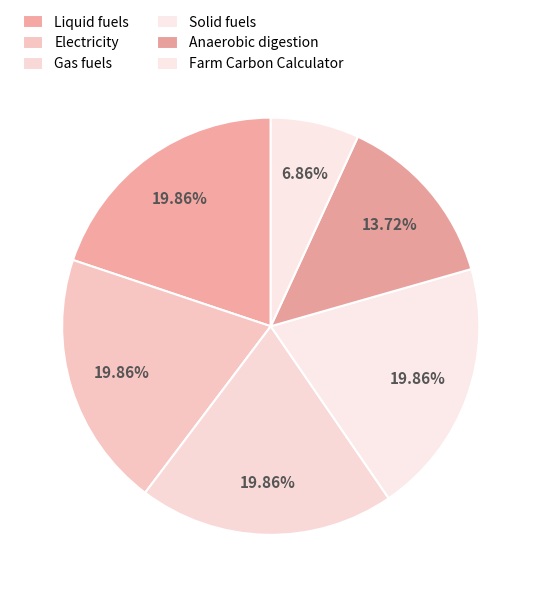

Do Electricity and Gas fuels together represent more than half of the pie?

No